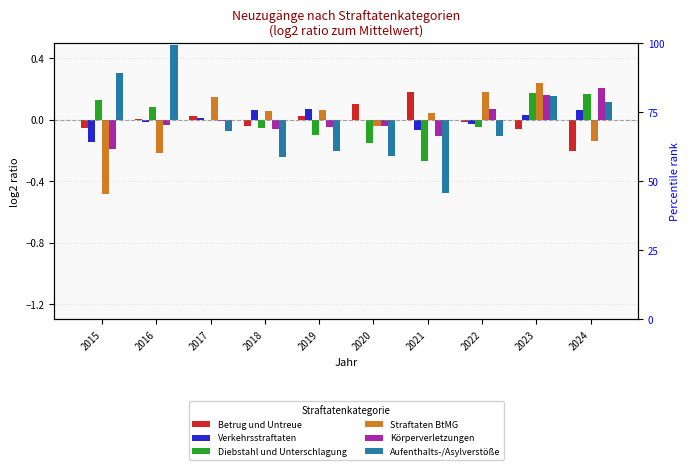

Which label corresponds to the largest value in the chart?

2016